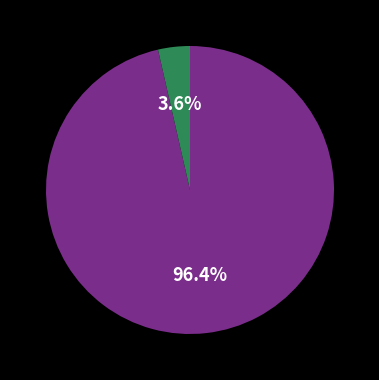

Is there a majority slice in this chart?

Yes